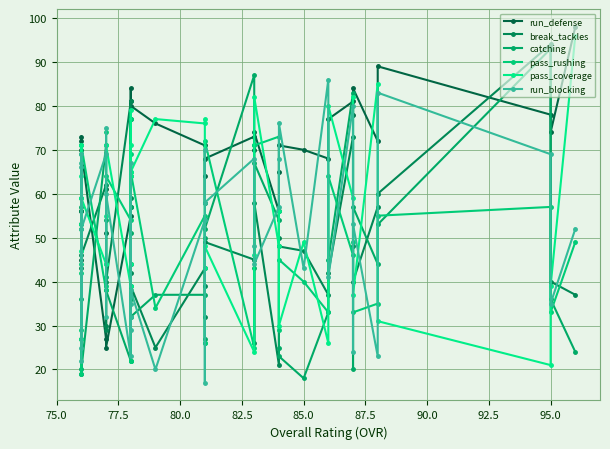

How many interior local peaks does the break_tackles series have?

10